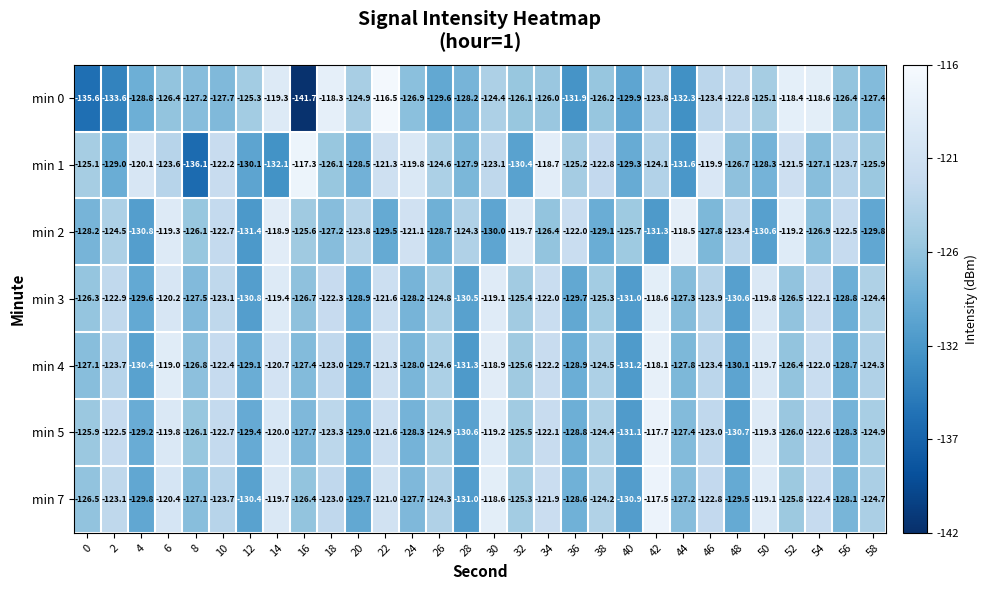

At which category is the sum across all series the highest?

6